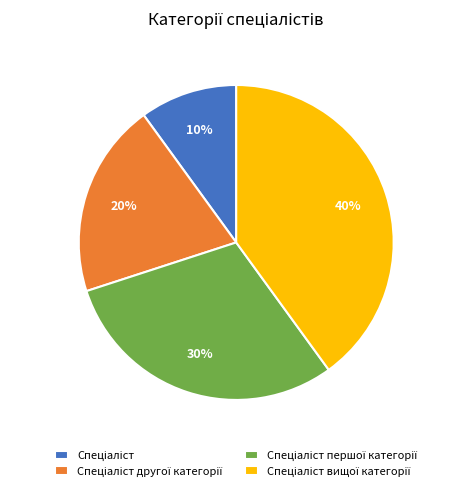

To the nearest percent, what is the difference between the largest and smallest slice percentages?

30%